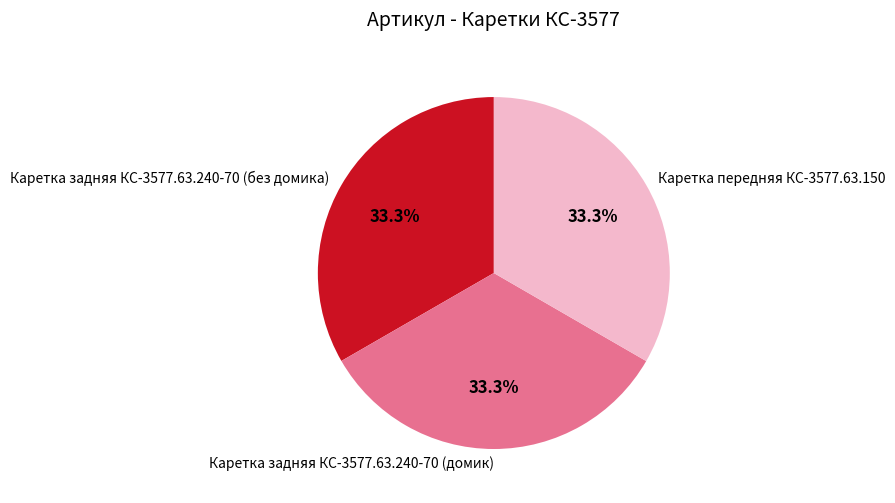

Is there any slice that represents more than half of the pie?

No